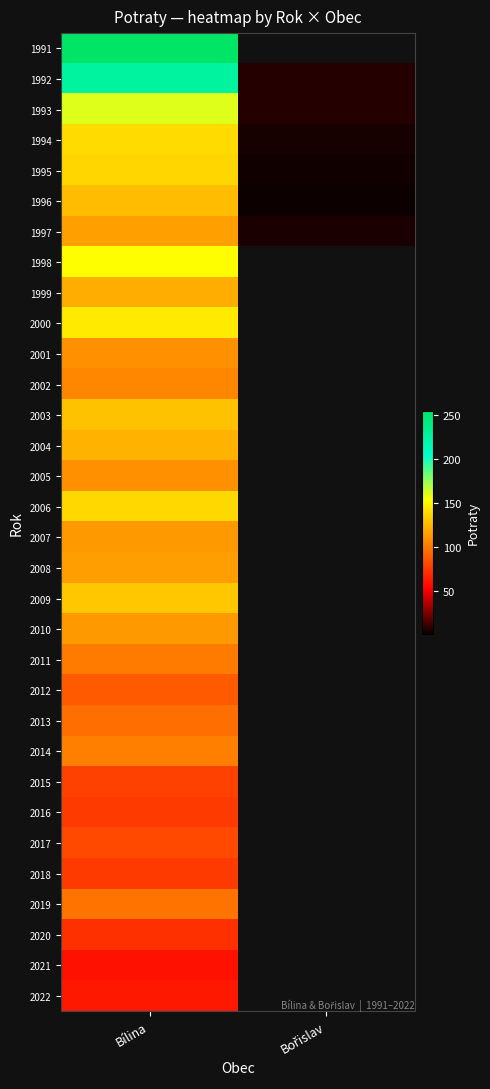

The value of 2014 at Bílina is 103.0. True or false?

True